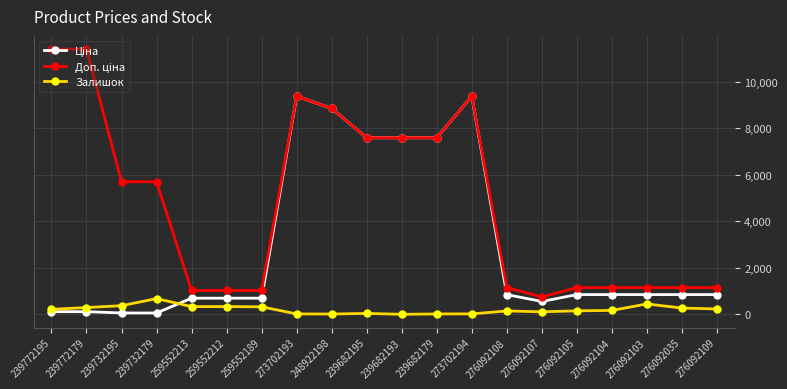

The Залишок series shows 38.0 at 239682195. True or false?

True